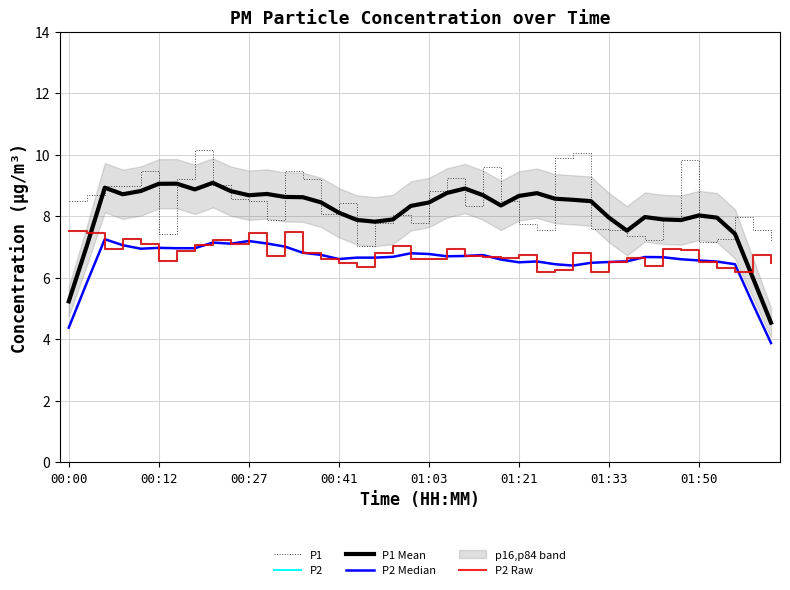

At which category does the chart reach its minimum across all series?

39